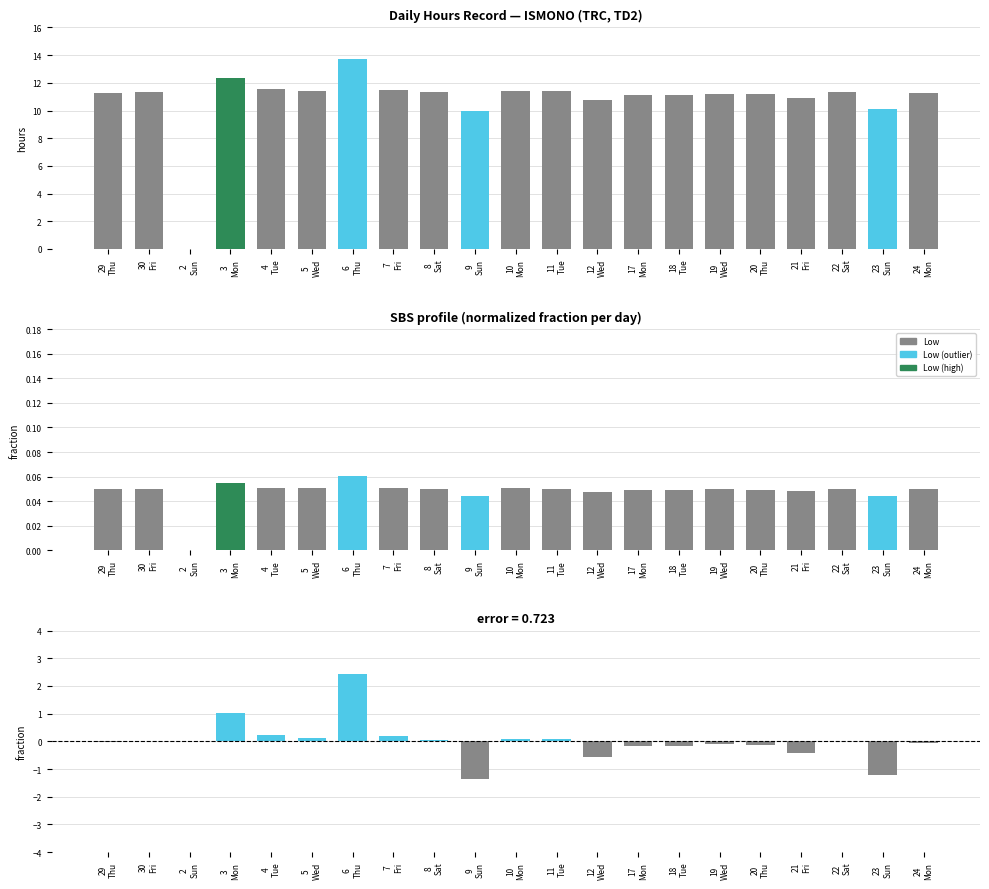

Reading left to right, transcribe all the data shown in this chart.

-0.0	0.0	0.0	1.0	0.2	0.1	2.4	0.2	0.0	-1.3	0.1	0.1	-0.6	-0.2	-0.2	-0.1	-0.1	-0.4	0.0	-1.2	-0.1